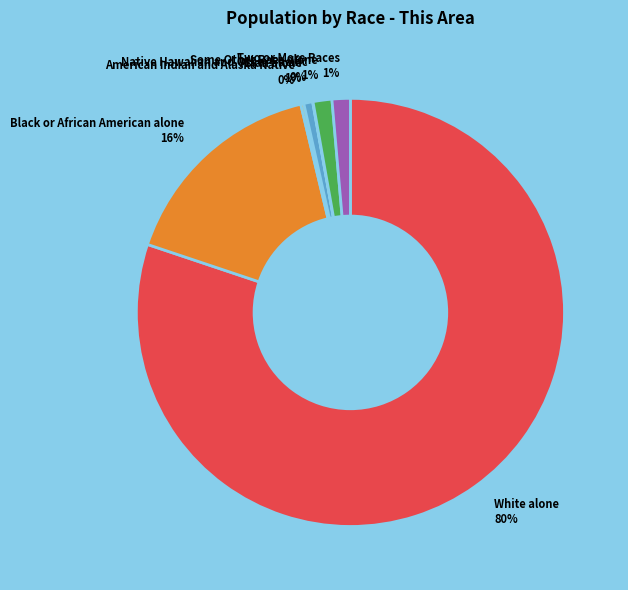

Is it true that Black or African American alone is 16% of the pie?

True